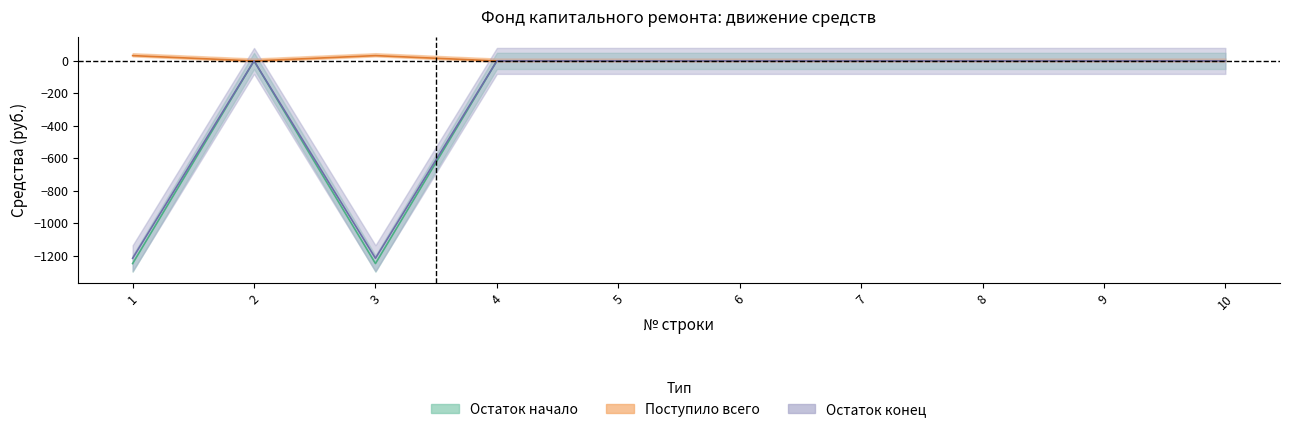

True or false: Остаток начало and Поступило всего intersect in this chart.

False